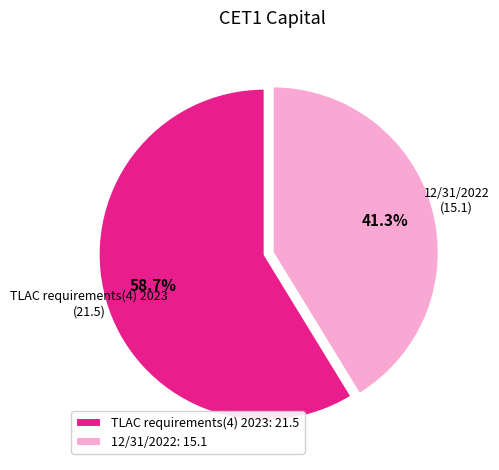

Which has a higher value, 12/31/2022 or TLAC requirements(4) 2023?

TLAC requirements(4) 2023